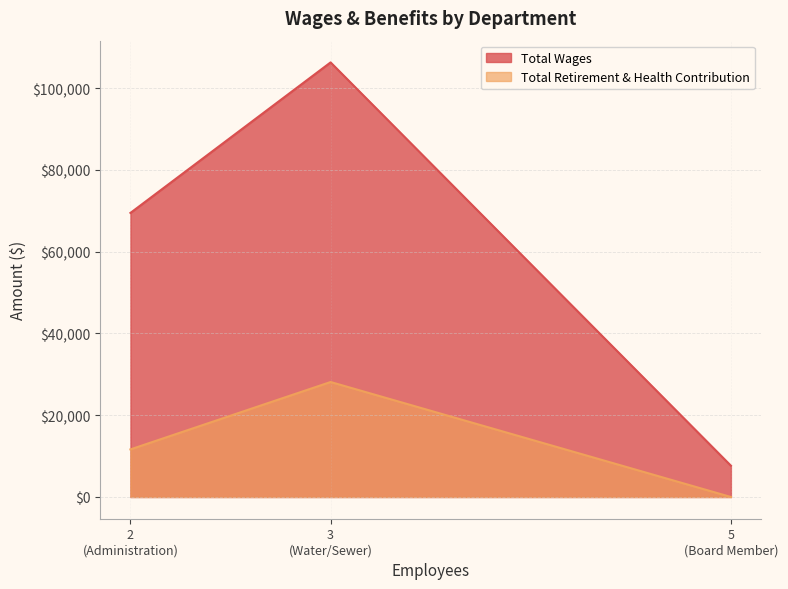

What is the difference between the highest and lowest values at Administration?

57826